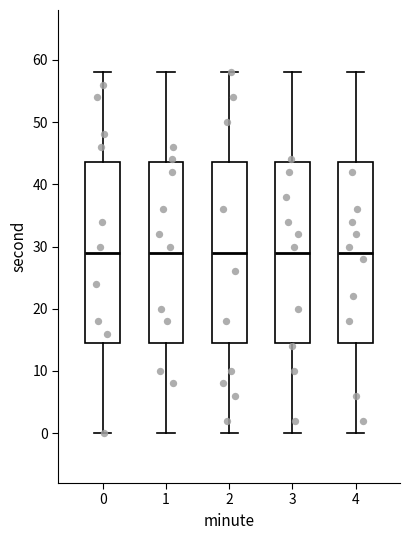

Where does the upper whisker of the box at x = 3 end on the y-axis? The values are not printed on the chart, so give them approximately, as read against the axis.

58